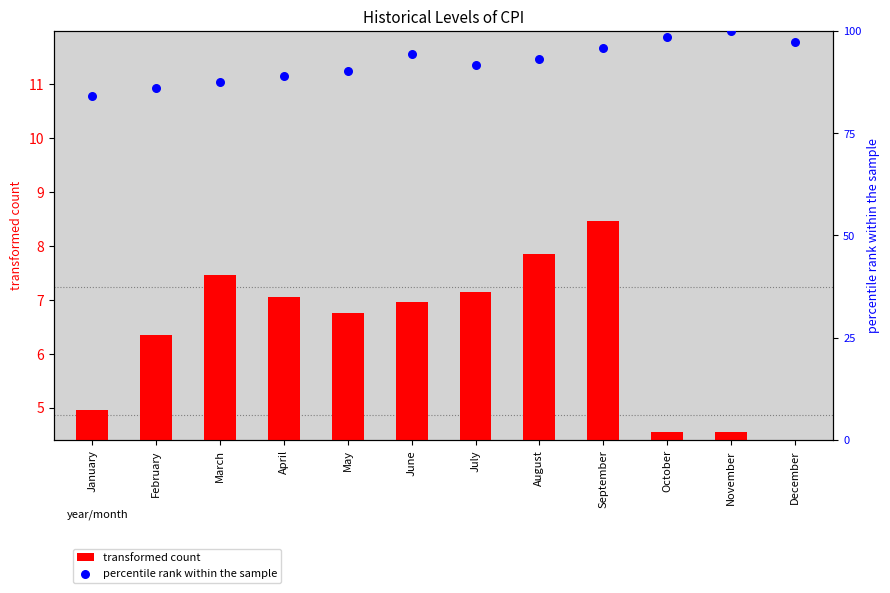

At which category is the sum across all series the highest?

November